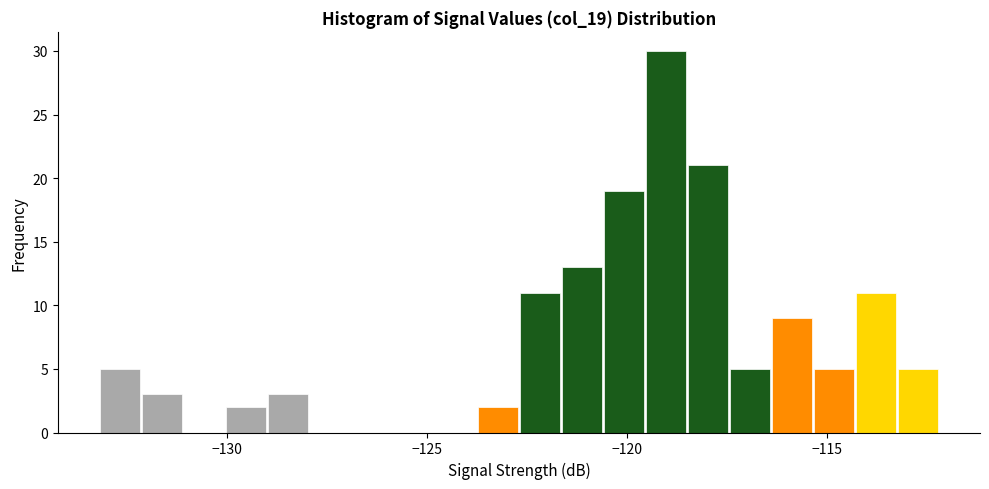

Around what value on the x-axis is the tallest bar? Give the approximate position of its centre, as read against the axis.

-119.0